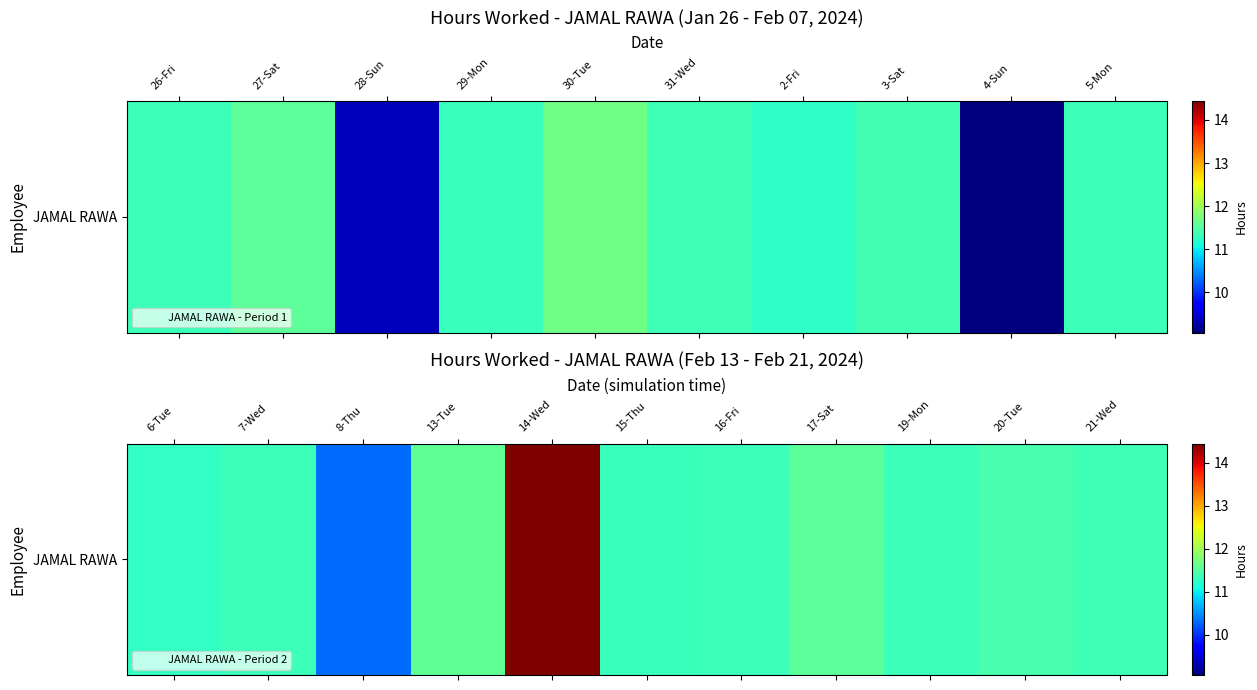

The chart shows a value of 2.5 at 20-Tue. True or false?

False